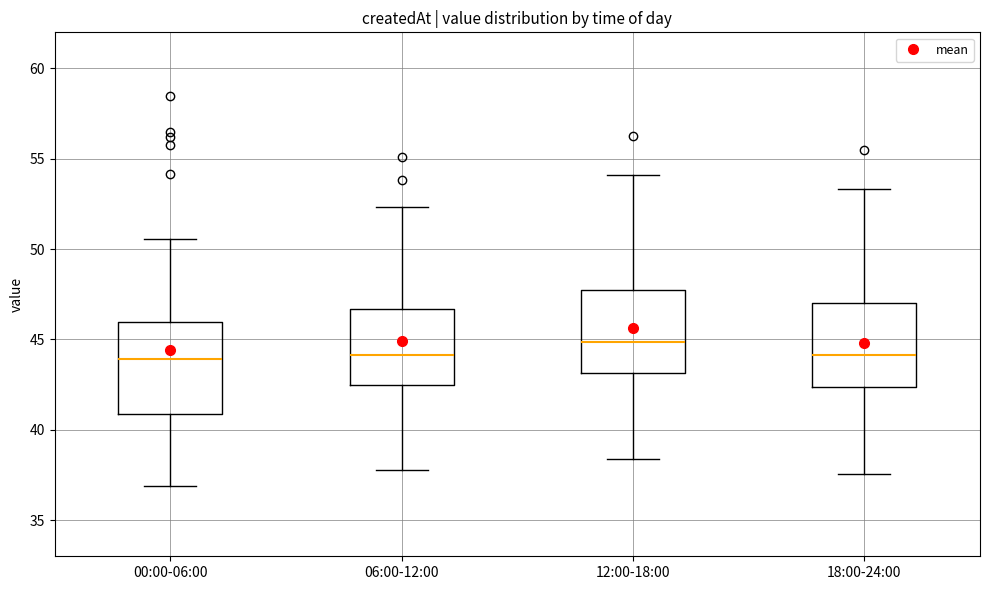

Which box has the highest median line?

12:00-18:00